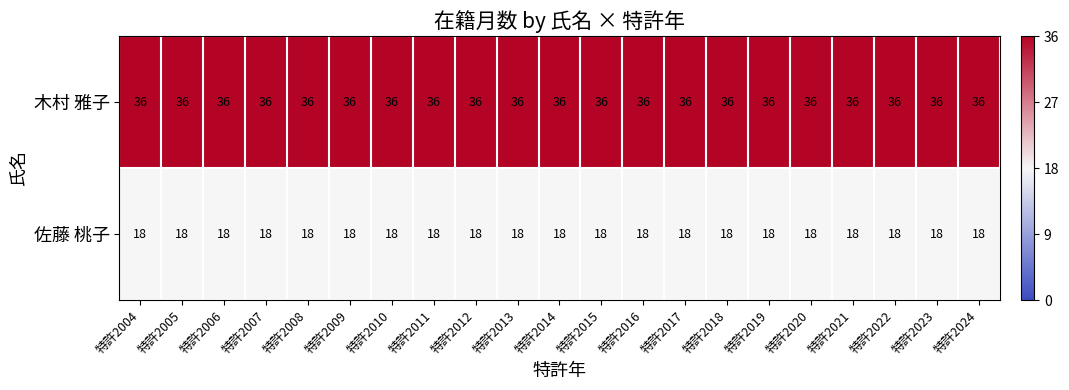

Count the number of categories in the chart.

21